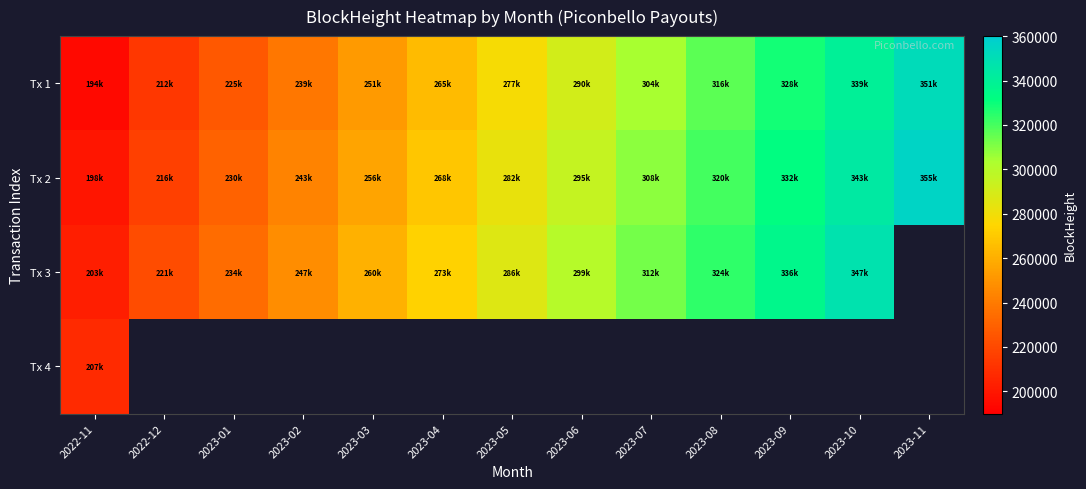

At which label does Tx 3 reach its minimum?

2022-11